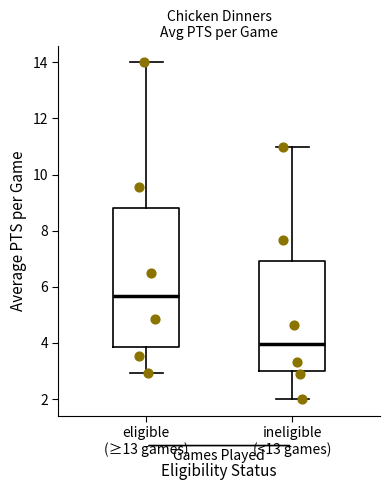

Reading left to right, read every box against the y-axis: the position of its median line, the range the box covers, and the ends of its whiskers. The values are not printed on the chart, so give them approximately, as read against the axis.

eligible (≥13 games): median 5.6, box 3.8 to 8.8, whiskers 3.0 to 14.0
ineligible (<13 games): median 4.0, box 3.0 to 7.0, whiskers 2.0 to 11.0